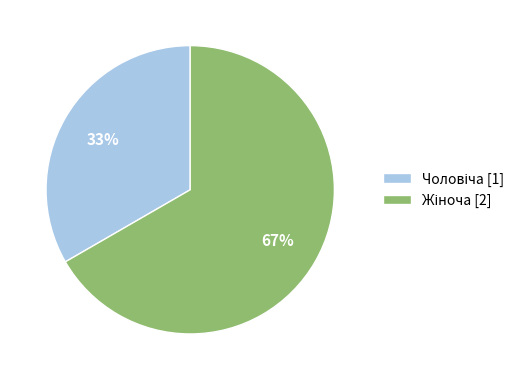

To the nearest percent, what is the average slice percentage?

50%